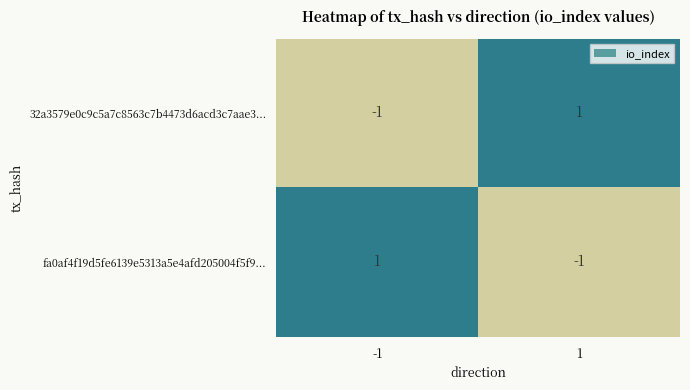

At how many categories does at least one series exceed 0?

2